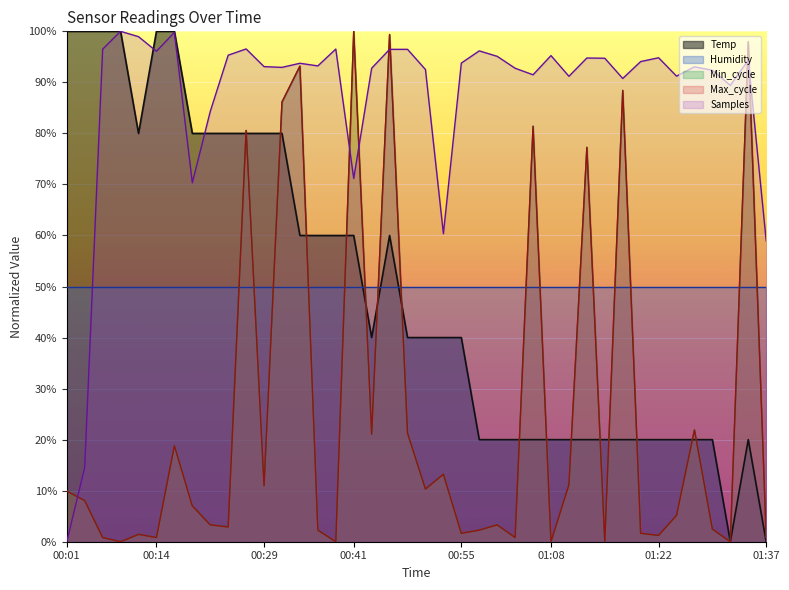

Which has a higher value, 01:25 or 00:24?

00:24